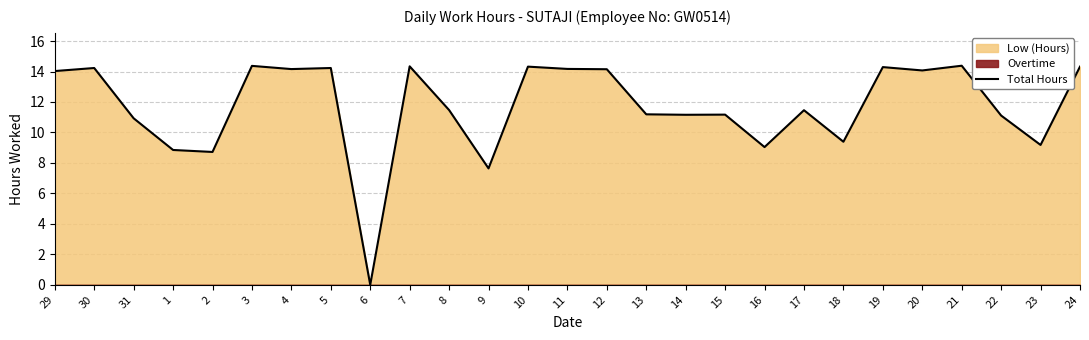

Where does the data first go above 11?

29